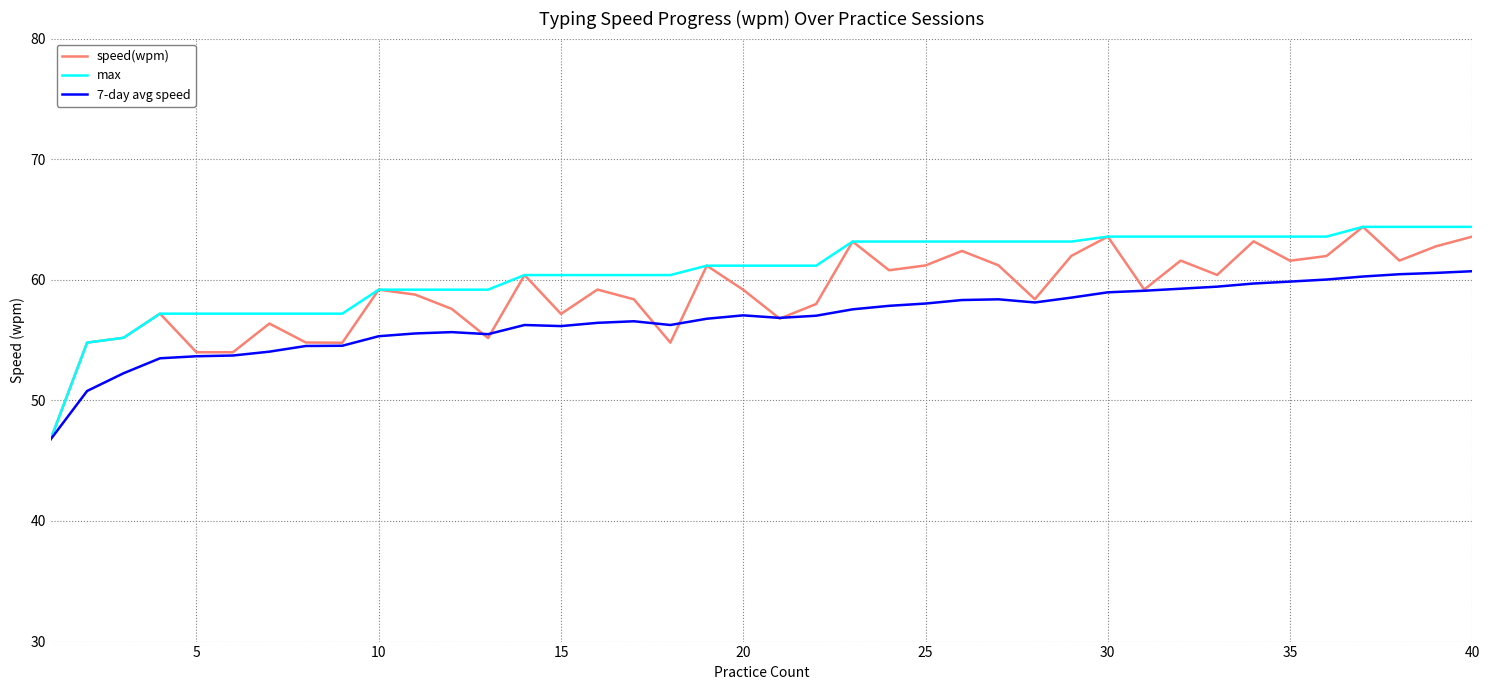

At how many categories does at least one series exceed 53?

39